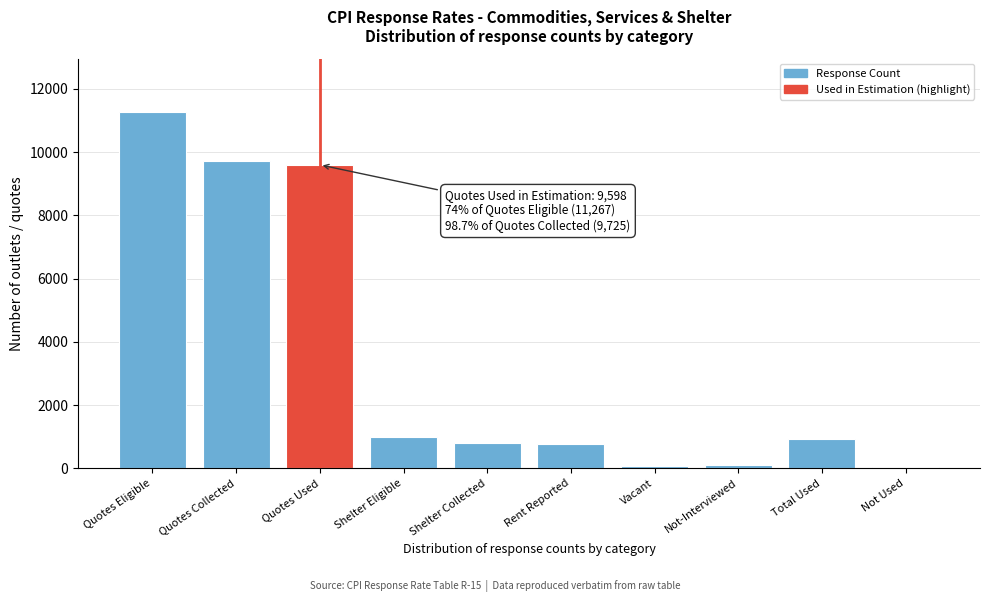

Which label corresponds to the largest value in the chart?

Quotes Eligible